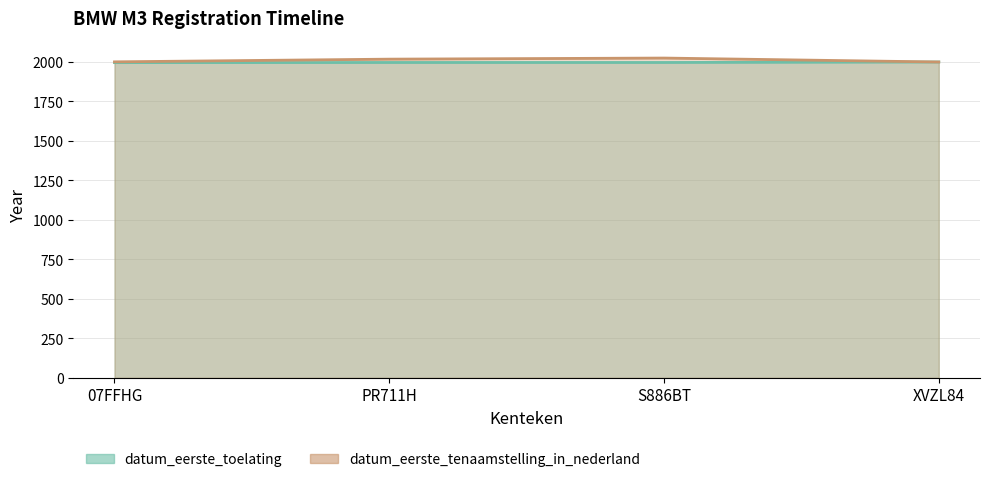

How many data points does each series have?

4